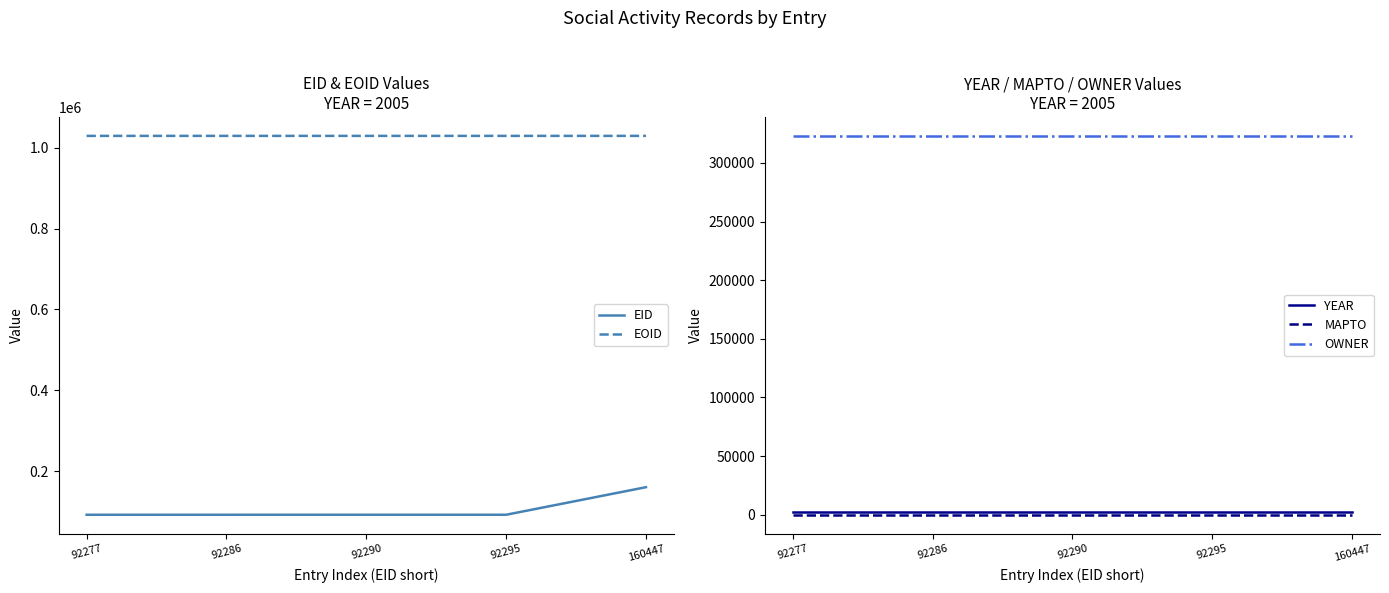

The YEAR series shows 1328 at 92286. True or false?

False